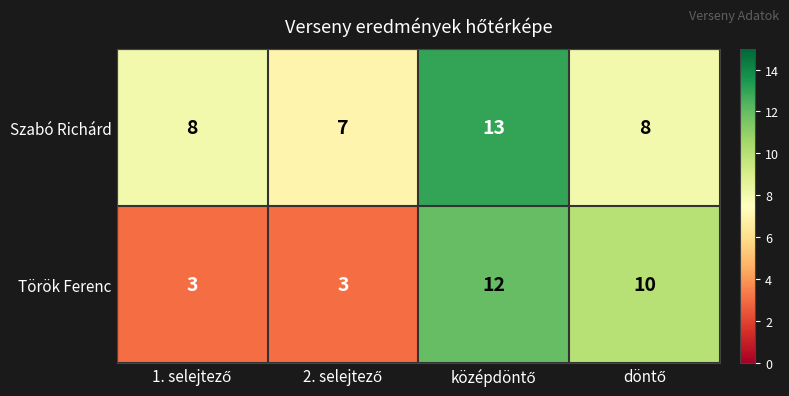

Which series has the widest spread of values?

Török Ferenc